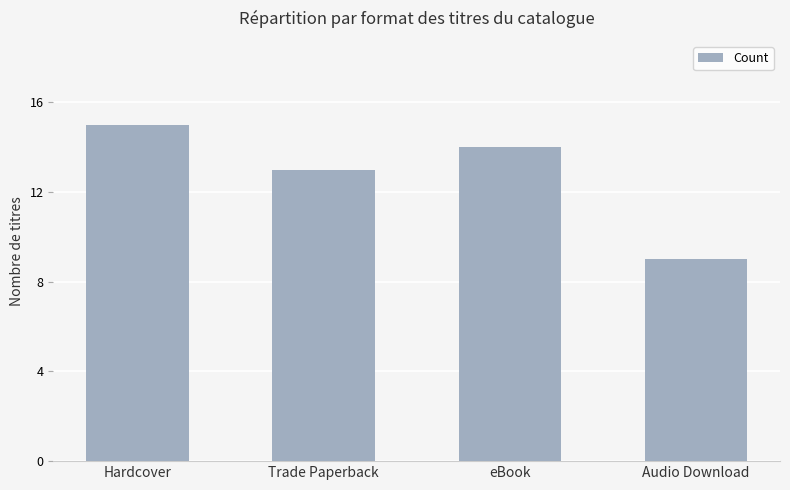

Reading left to right, list all the values displayed in this chart.

15	13	14	9